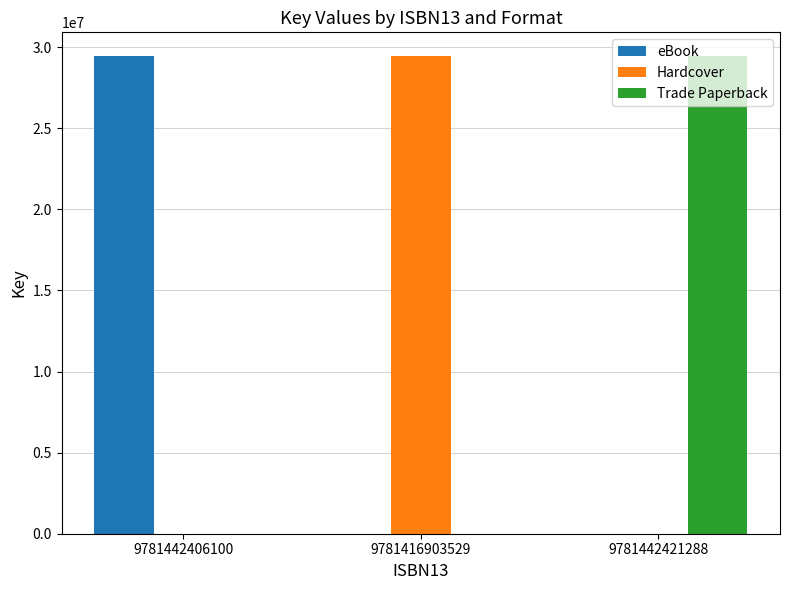

The value of eBook at 9781442406100 is 10902641. True or false?

False